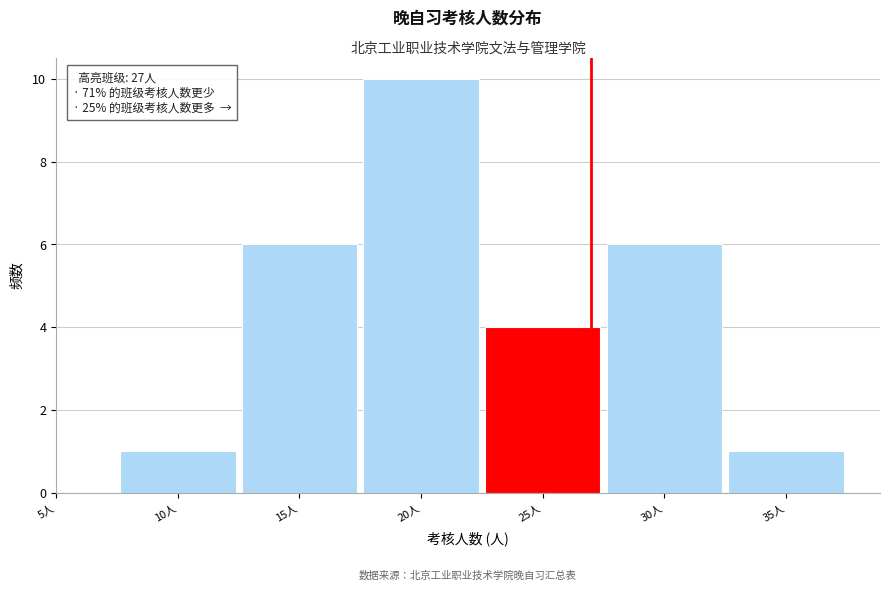

Over which range of the x-axis is the bar tallest?

17.5 to 22.5